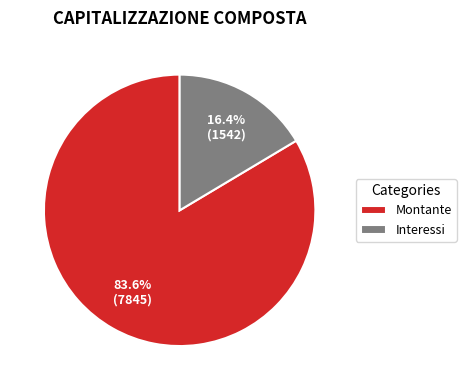

Combined, do Interessi and Montante account for over 50%?

Yes